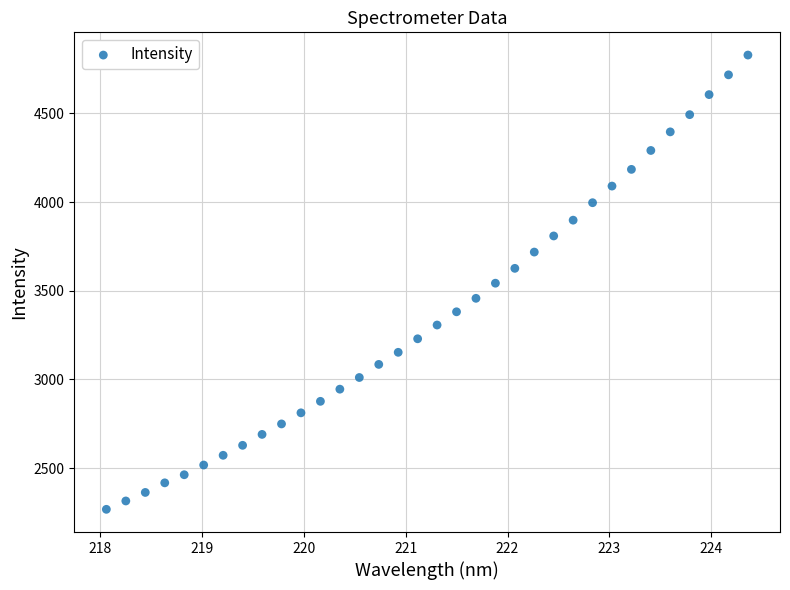

What is the range of Y values (max minus min)?

2562.8